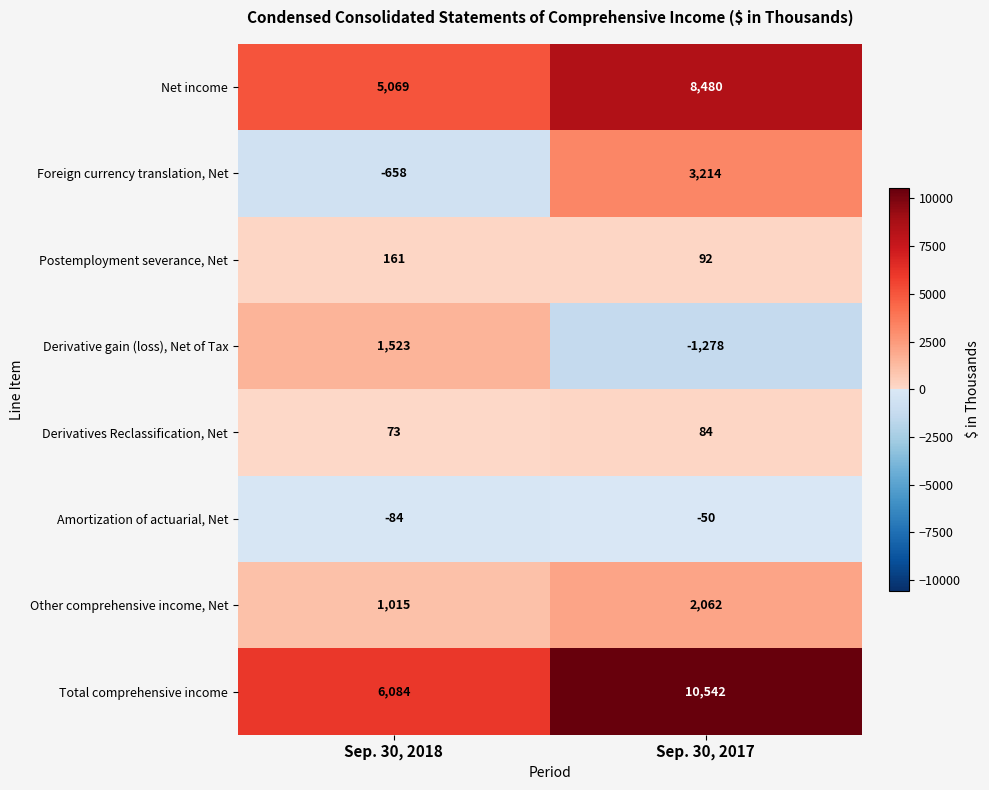

The value of Total comprehensive income at Sep. 30, 2018 is 6084. True or false?

True